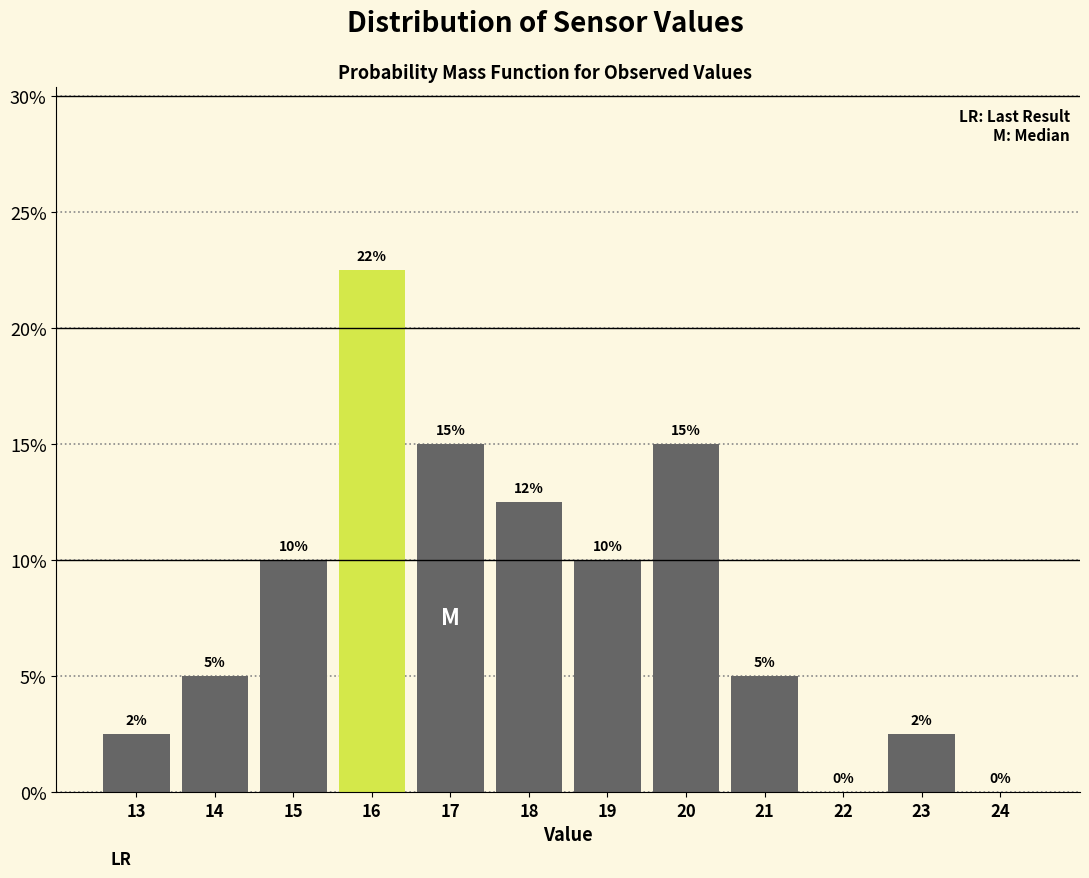

Read the value at 13.

2.5